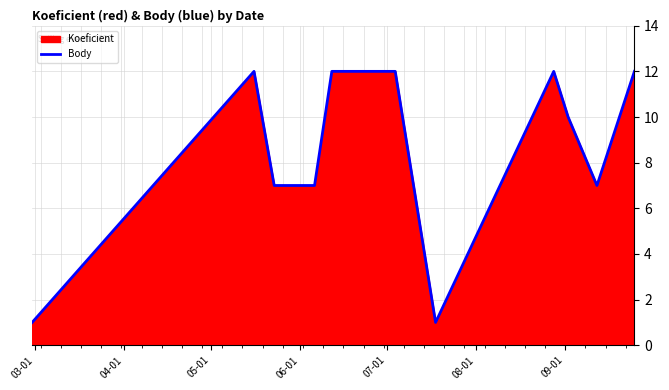

What is the difference between the maximum and minimum values?

11